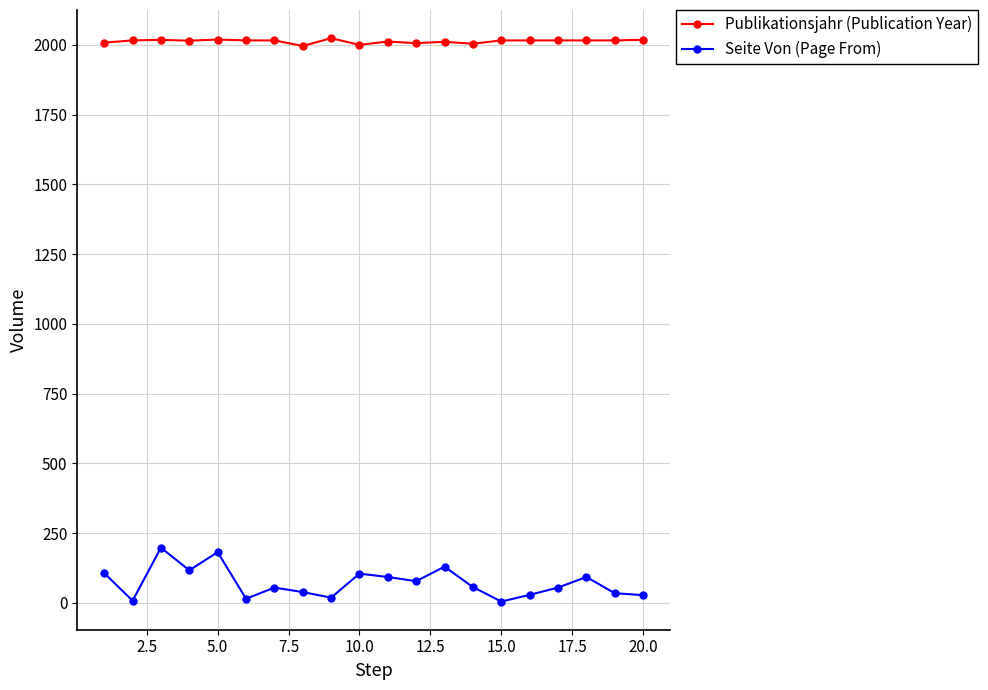

List the series in order of their overall mean, lowest first.

Seite Von (Page From), Publikationsjahr (Publication Year)